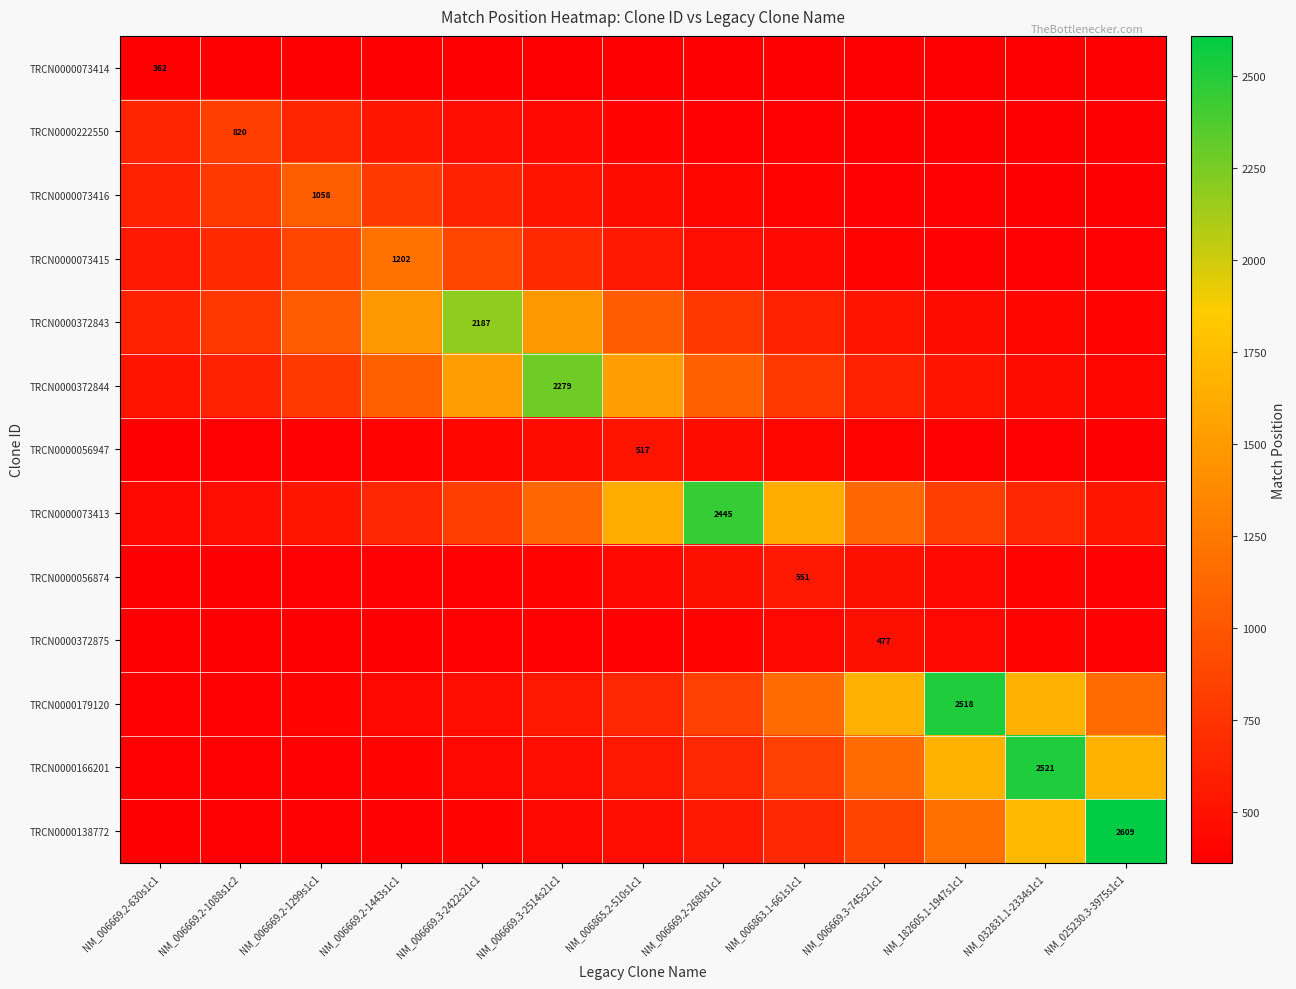

What is the difference between the TRCN0000138772 values at NM_006669.3-745s21c1 and NM_006669.3-2422s21c1?

460.2